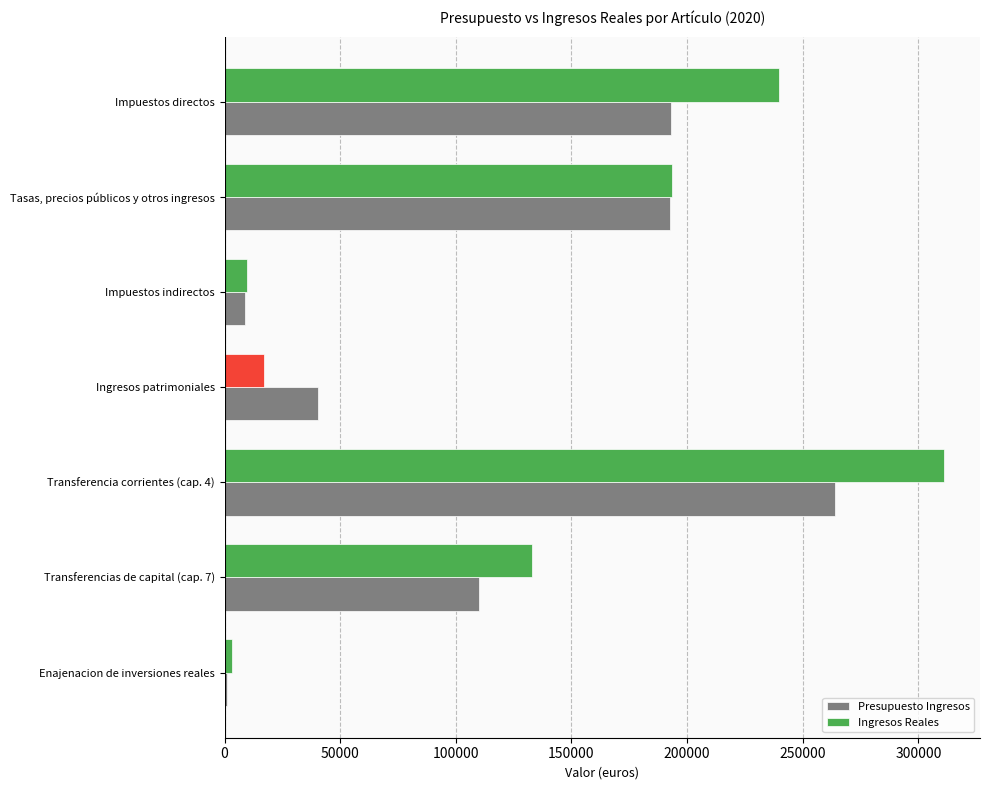

What is the minimum value shown in the chart?

1000.0